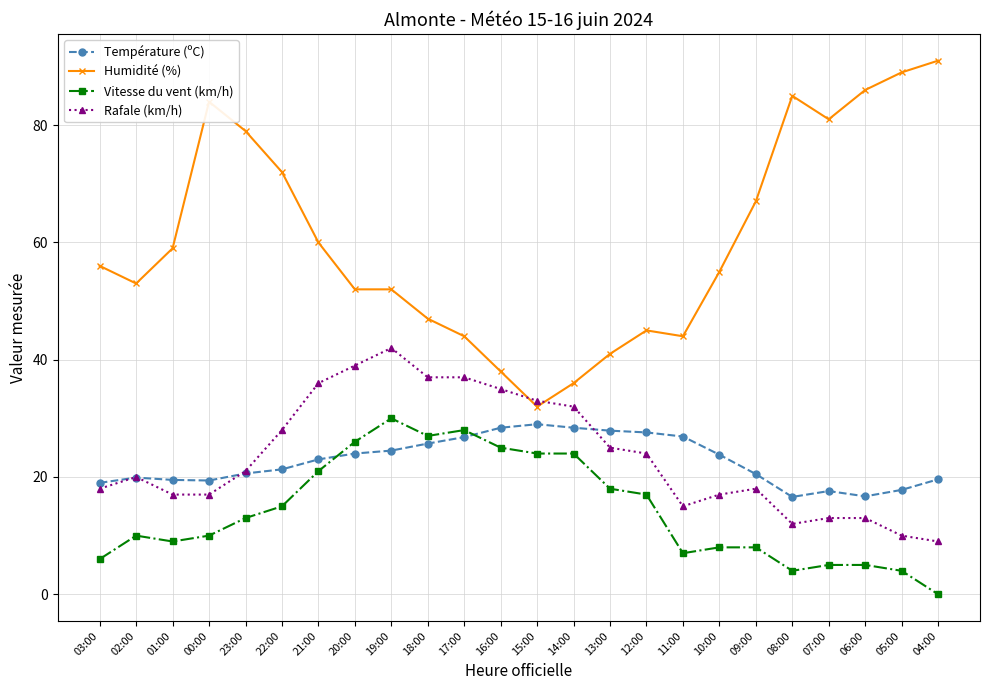

What is the difference between the second highest and second lowest values in the Rafale (km/h) series?

29.0